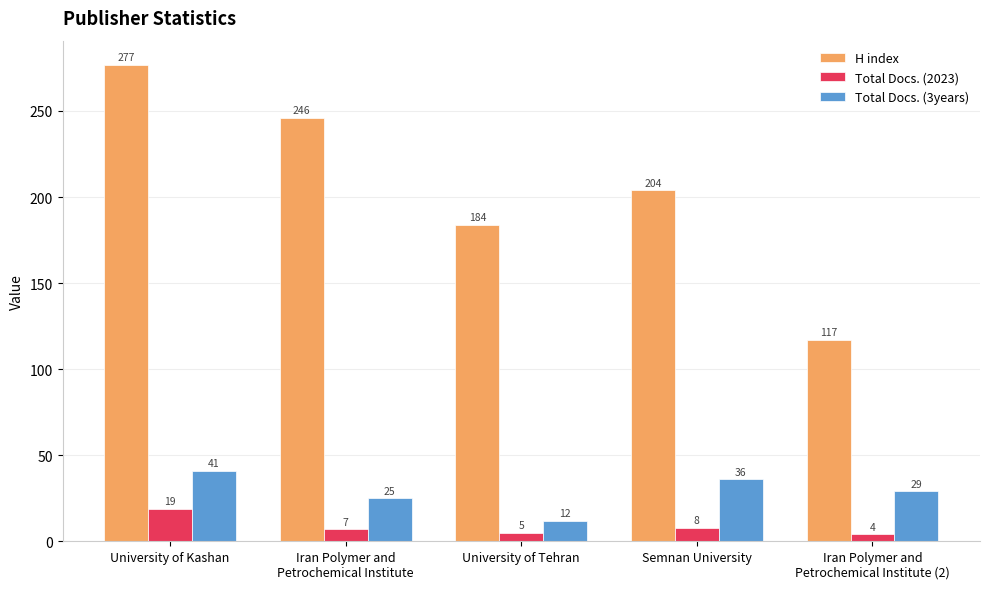

What position from the right is University of Tehran?

3